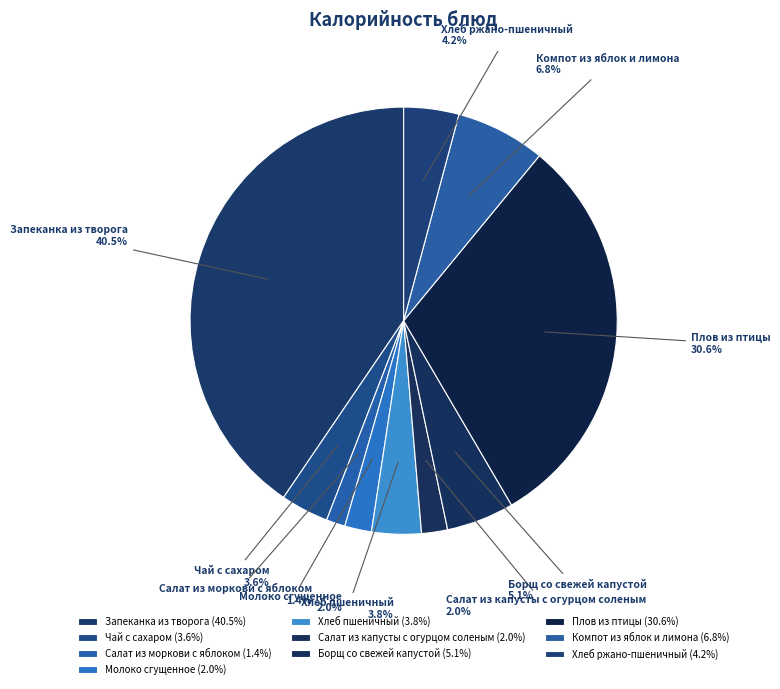

Is Чай с сахаром the majority of the pie?

No